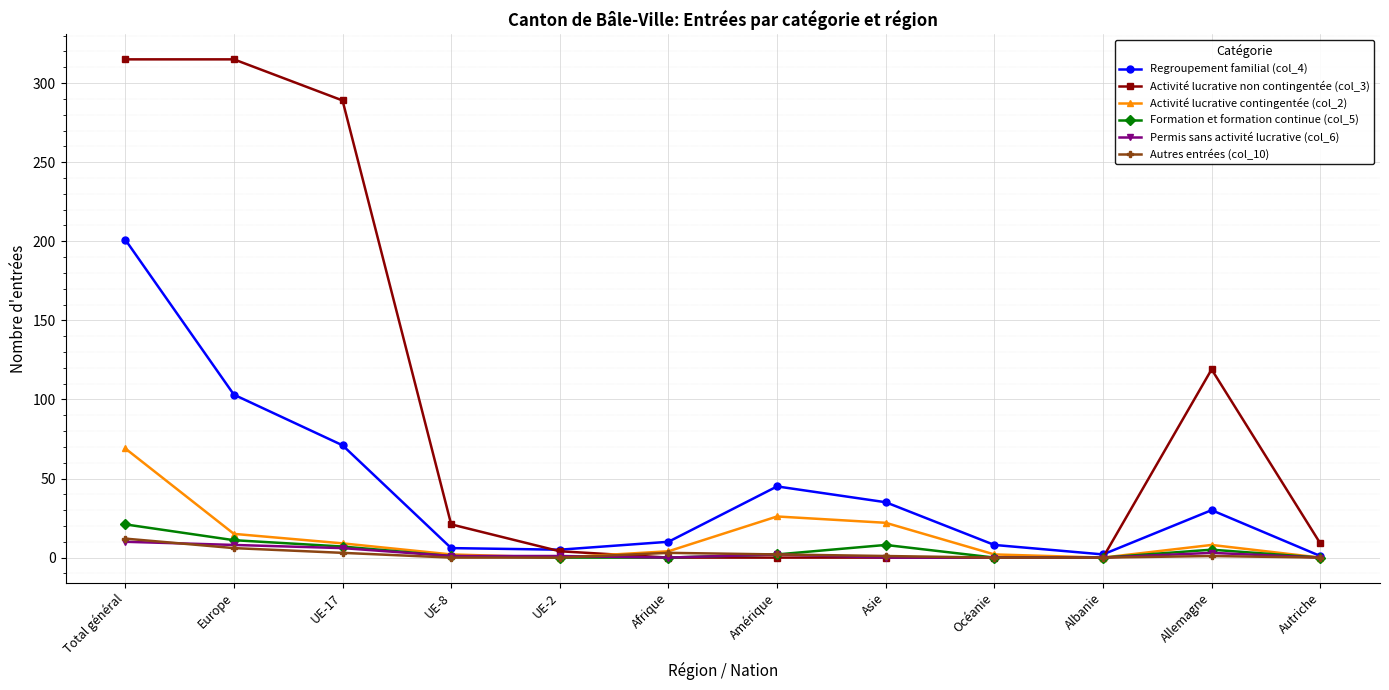

Between Afrique and Albanie, which series saw the biggest shift?

Regroupement familial (col_4)